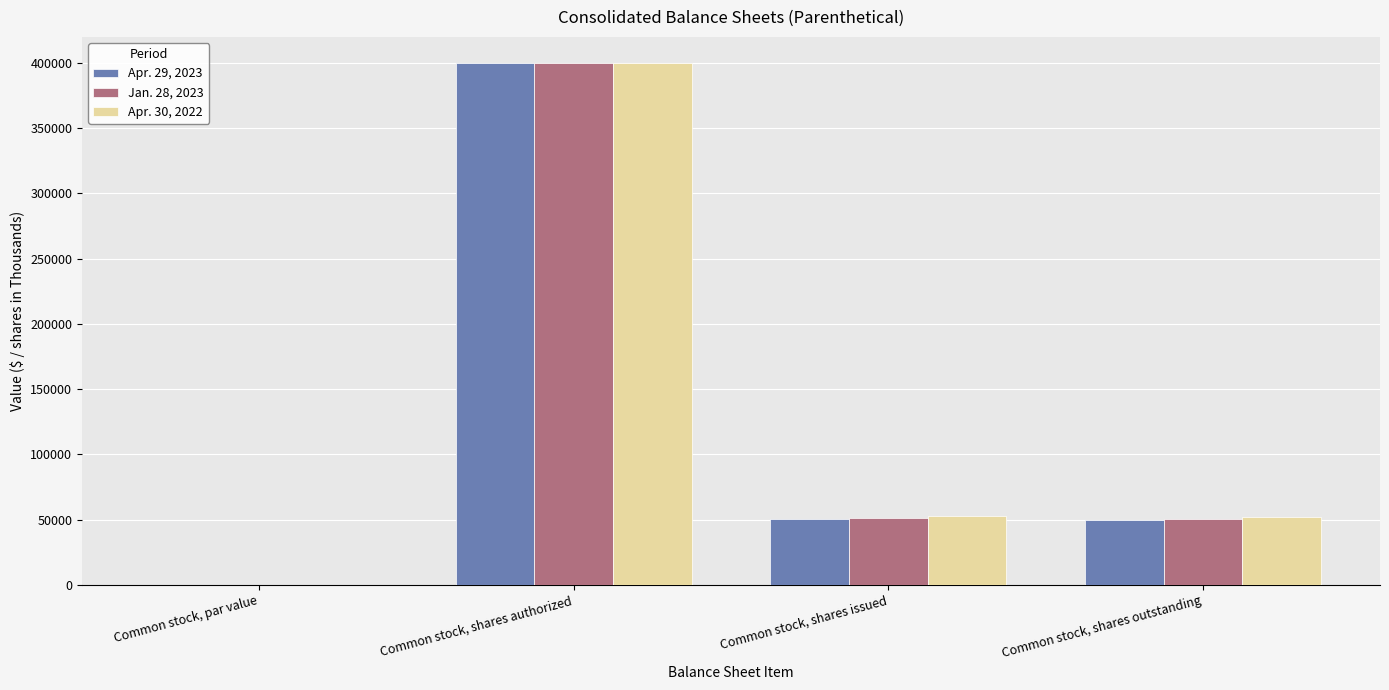

What is the maximum value shown in the chart?

400000.0